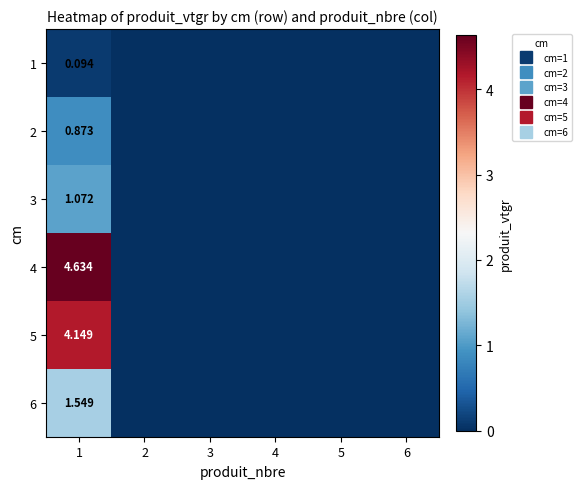

The 1 series shows 0.0 at 5. True or false?

True